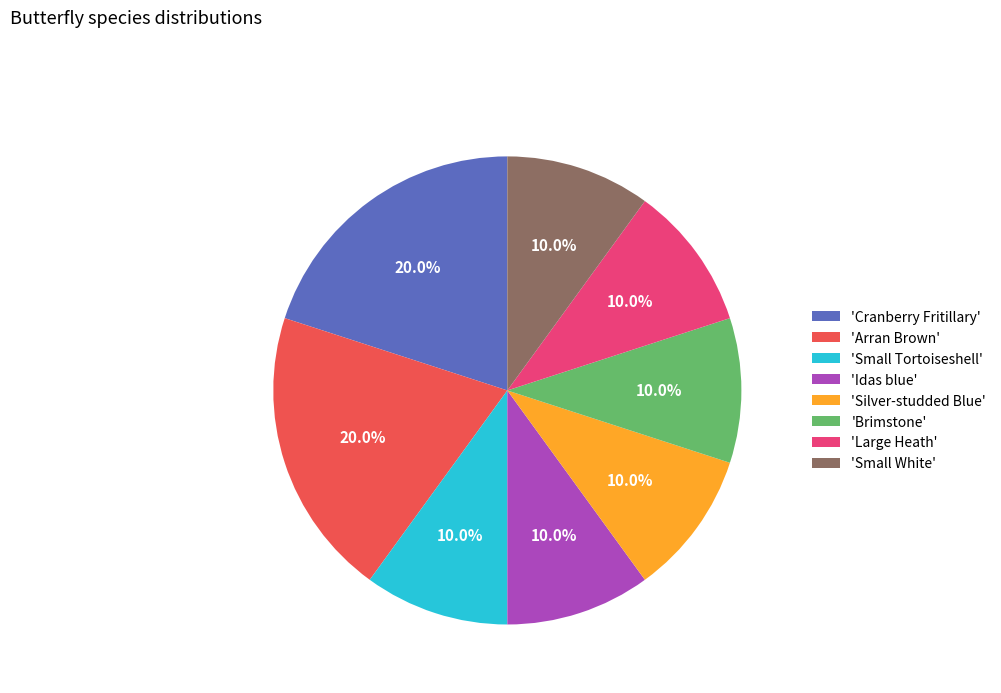

How many segments does this pie chart have?

8